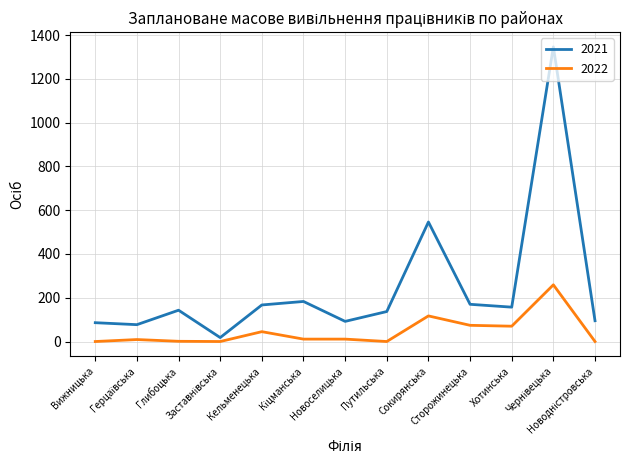

What is the difference between the highest and lowest values at Новоселицька?

81